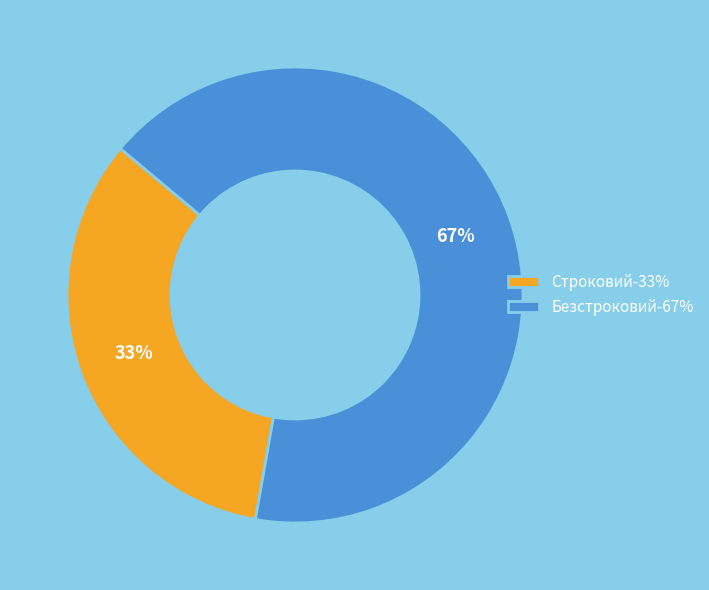

To the nearest percent, what is the combined percentage of Безстроковий-67% and Строковий-33%?

100%